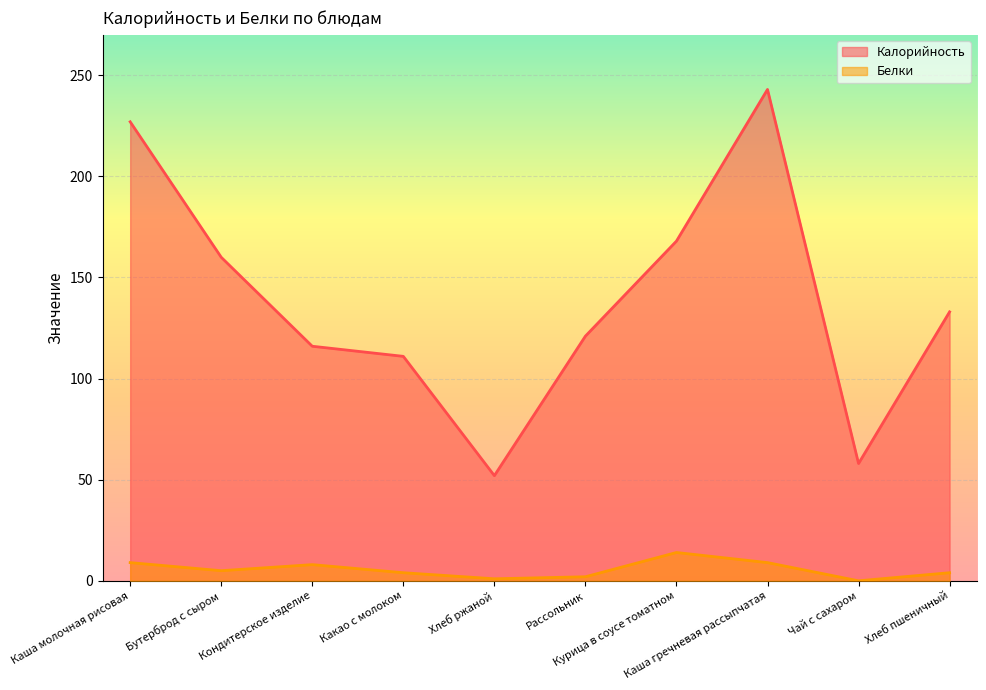

How many lines are shown in the chart?

2